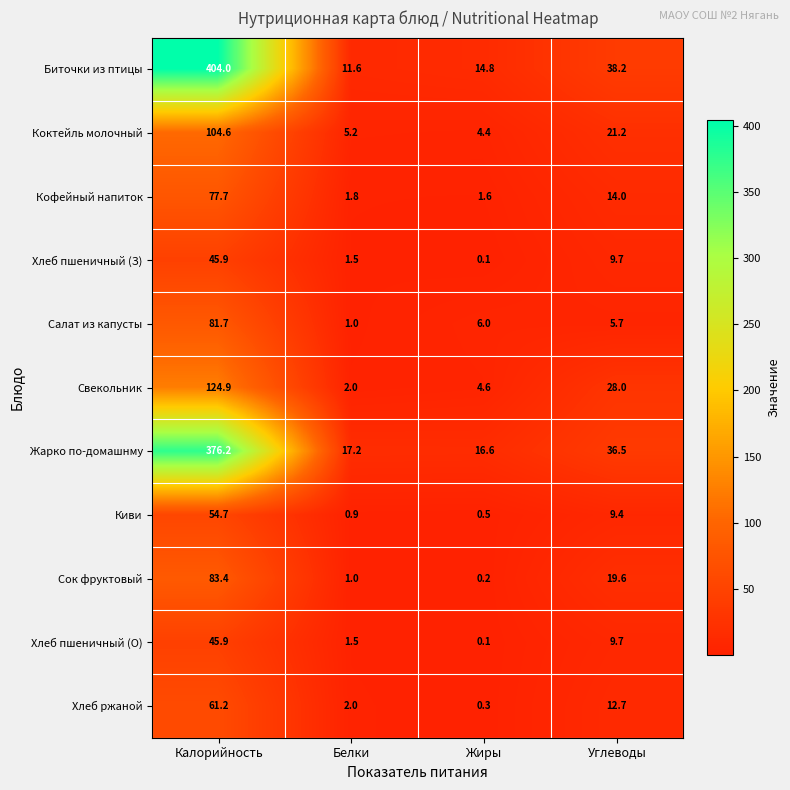

Which series has the largest total across all categories?

Биточки из птицы